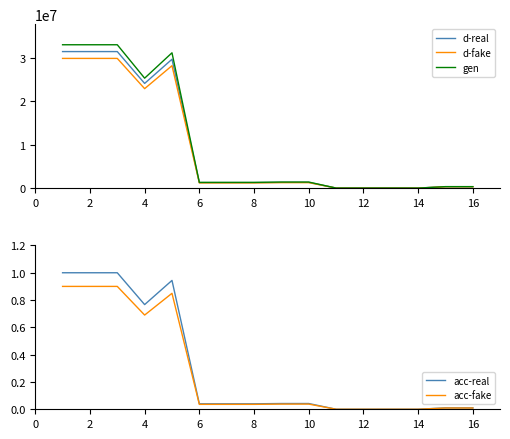

What is the value of the gen point at the 10th from the left?

1394936.6